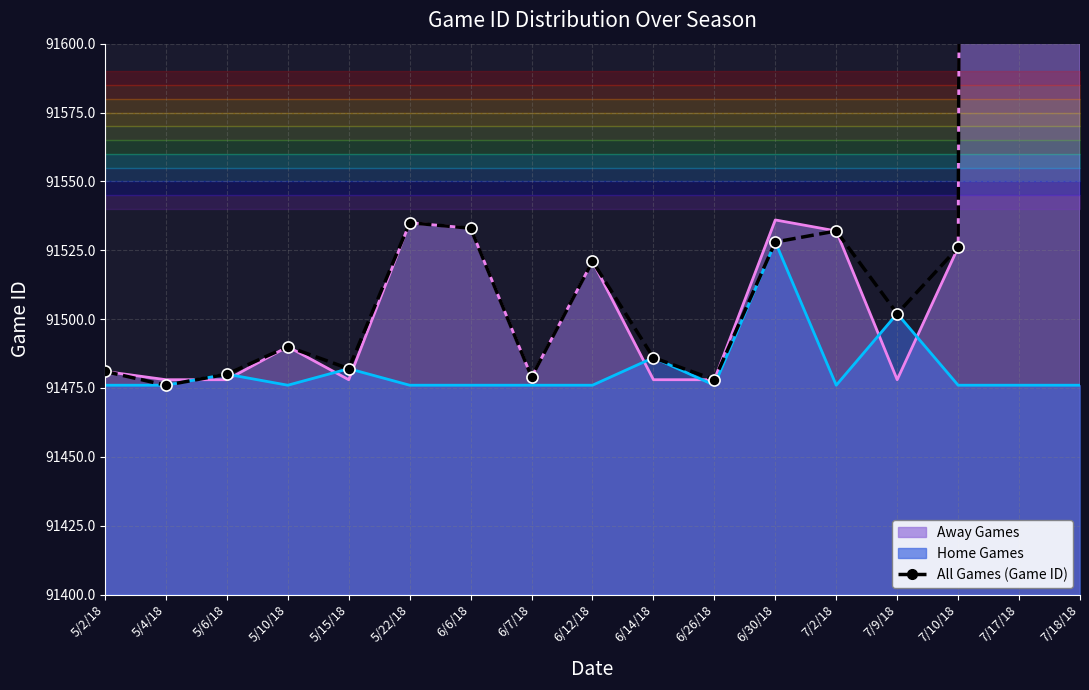

What is the difference between the maximum and minimum values in the Away Games Line series?

5793